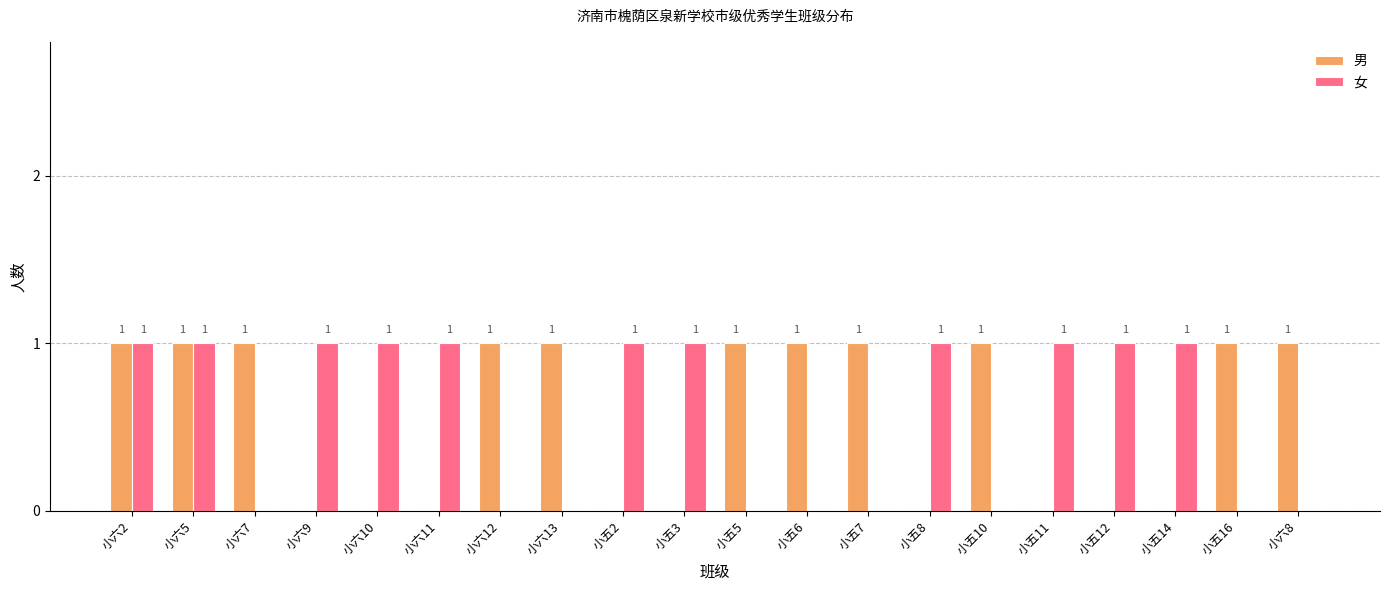

What is the sum of all 女 values?

11